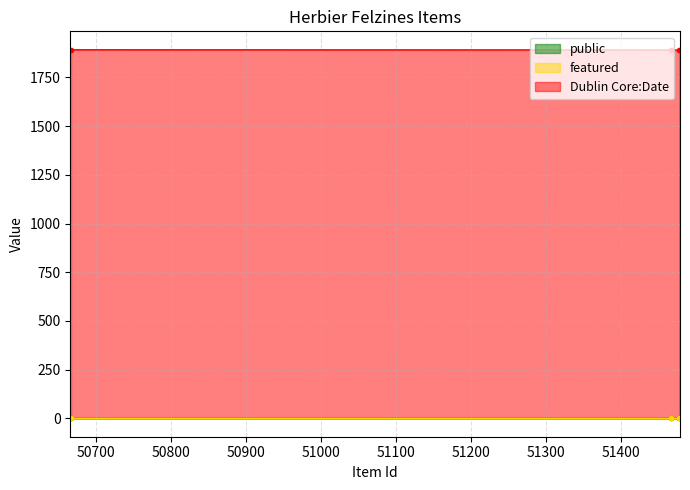

How many data points in Dublin Core:Date are less than 1891?

1